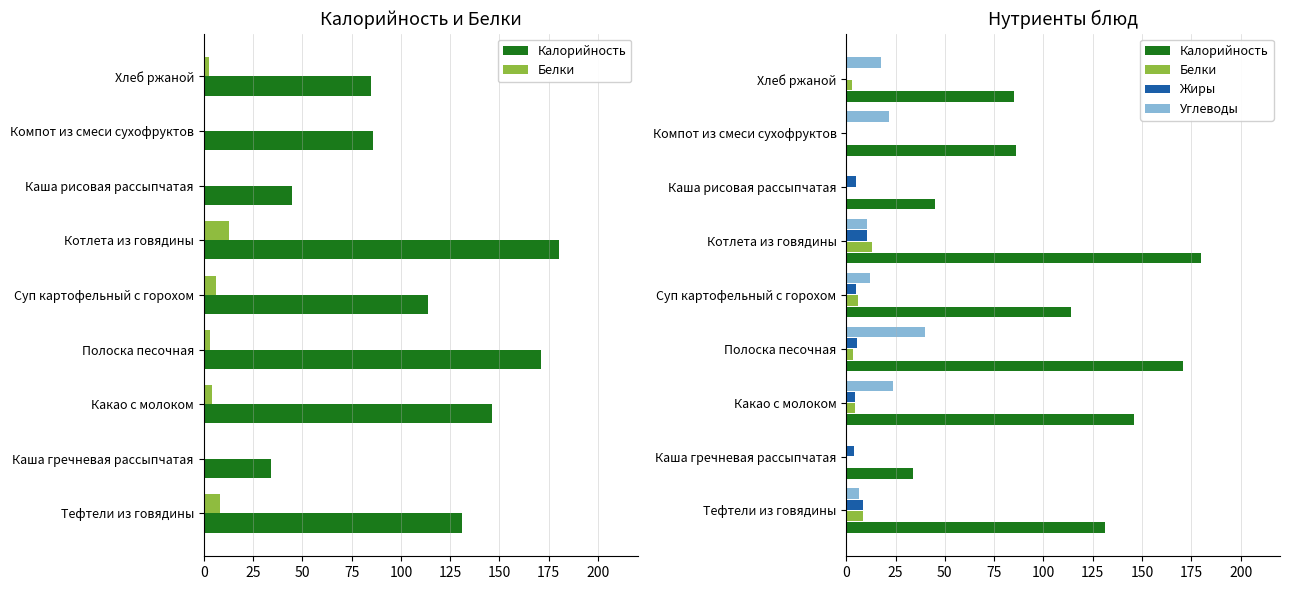

What is the difference between the second highest and second lowest values in the Углеводы series?

23.5